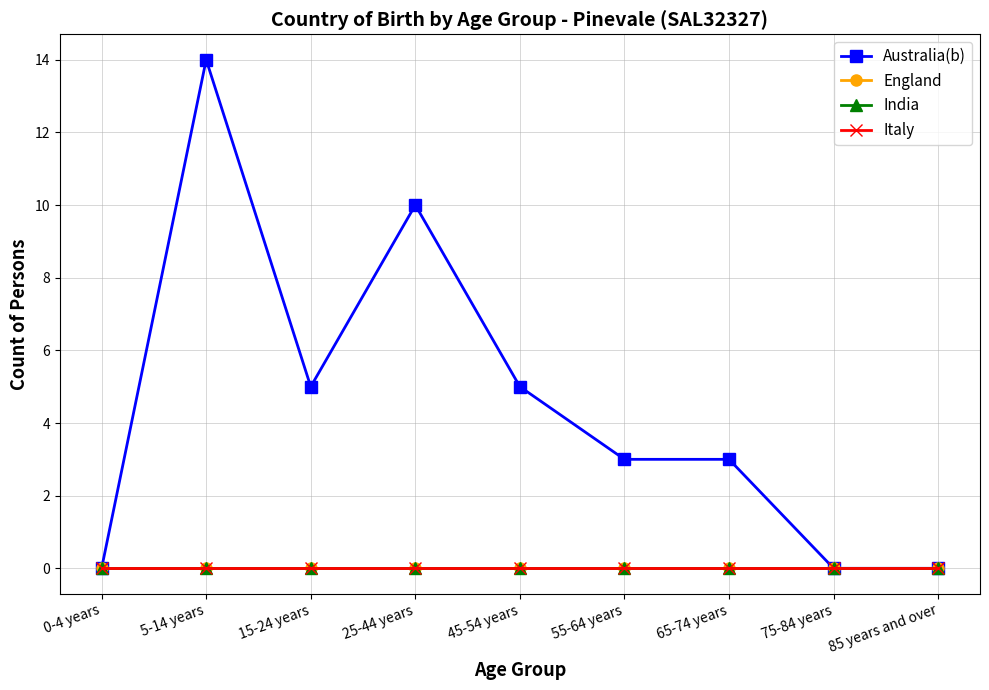

Is this an area chart (filled region under the line)?

No